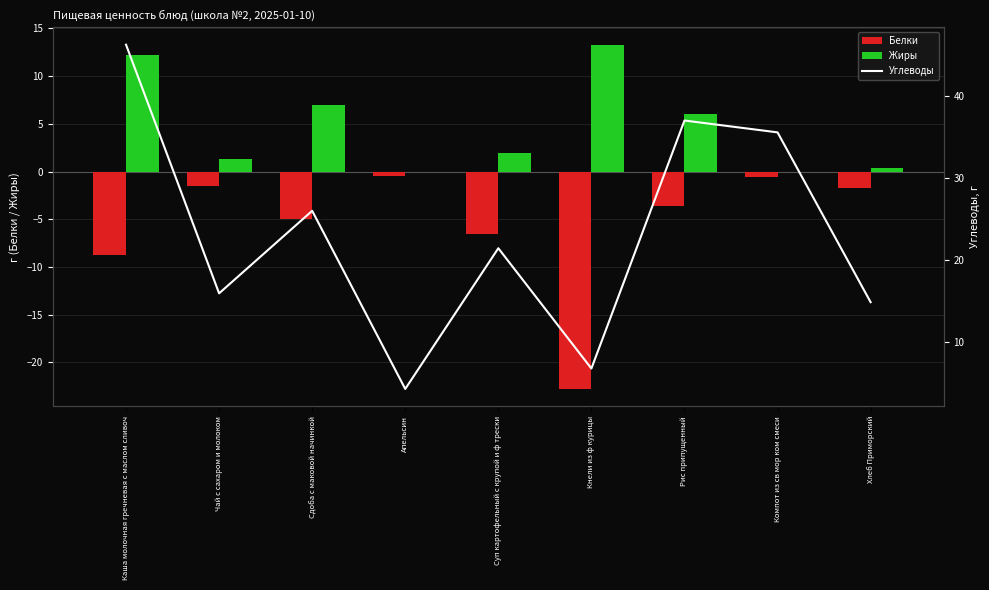

What is the maximum value shown in the chart?

46.3